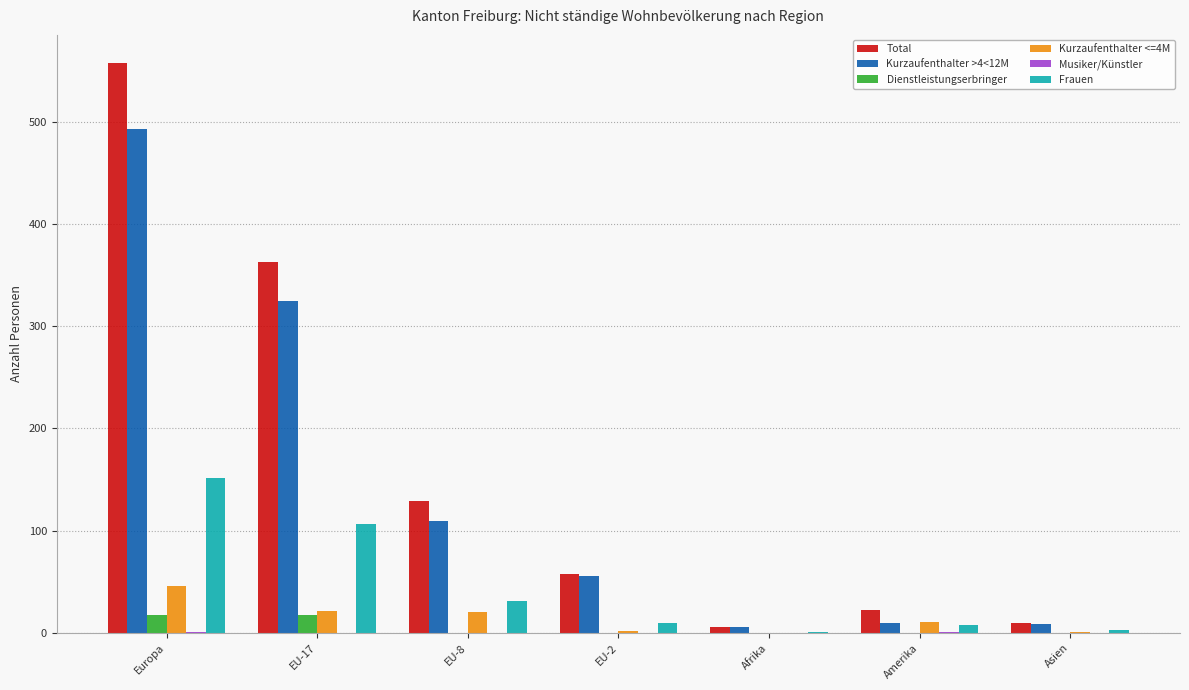

Between Europa and Amerika, which series saw the biggest shift?

Total